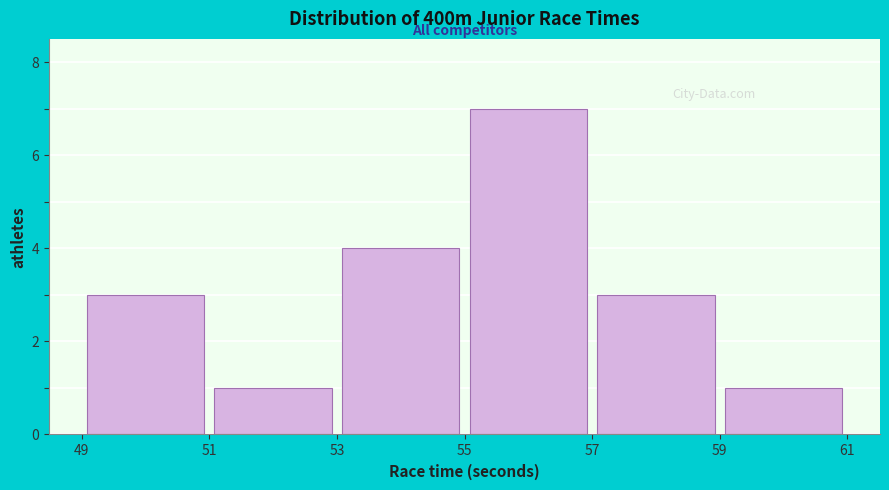

Reading left to right, list every bar in this chart as the range it spans on the x-axis followed by its height. The values are not printed on the chart, so give them approximately, as read against the axis.

49 to 51: 3
51 to 53: 1
53 to 55: 4
55 to 57: 7
57 to 59: 3
59 to 61: 1